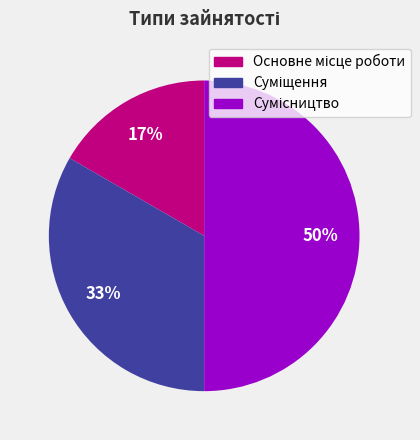

To the nearest percent, what is the average slice percentage?

33%